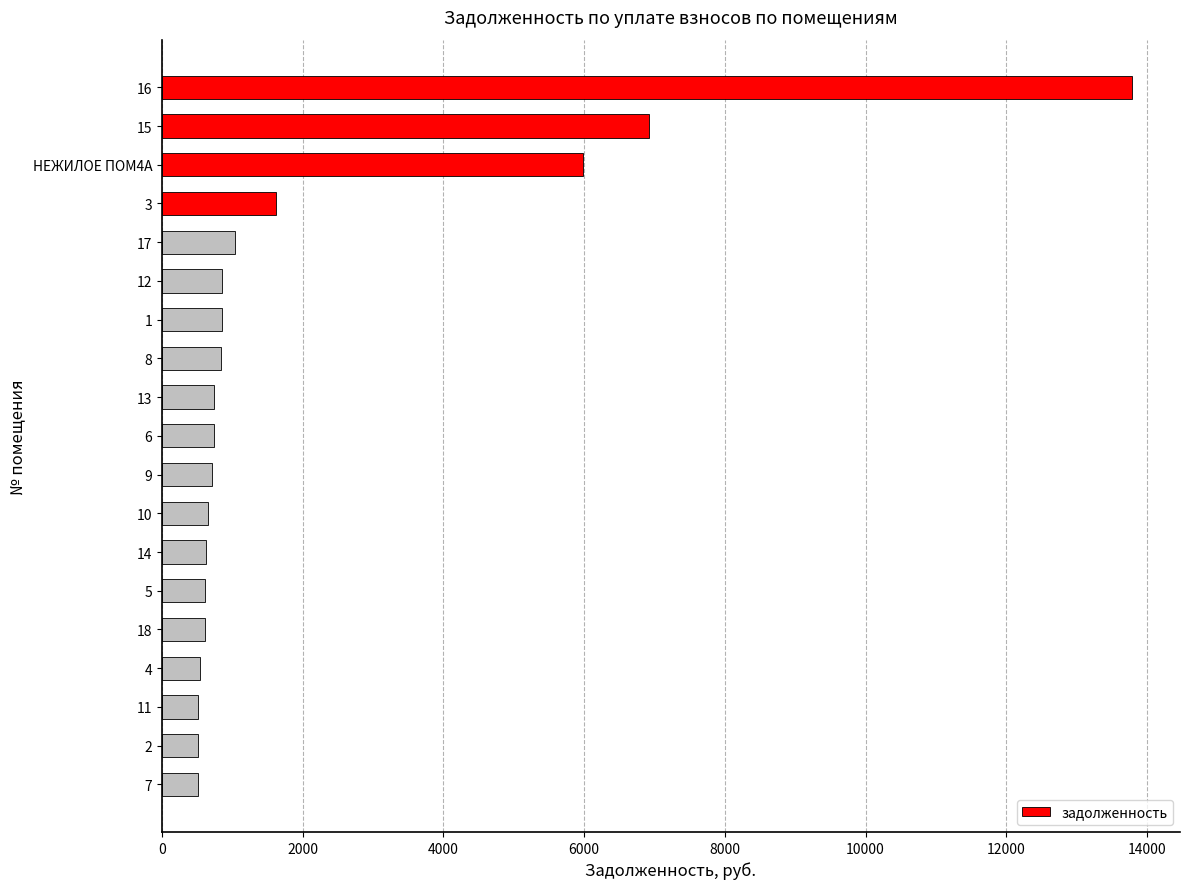

Count the number of data series in this chart.

1